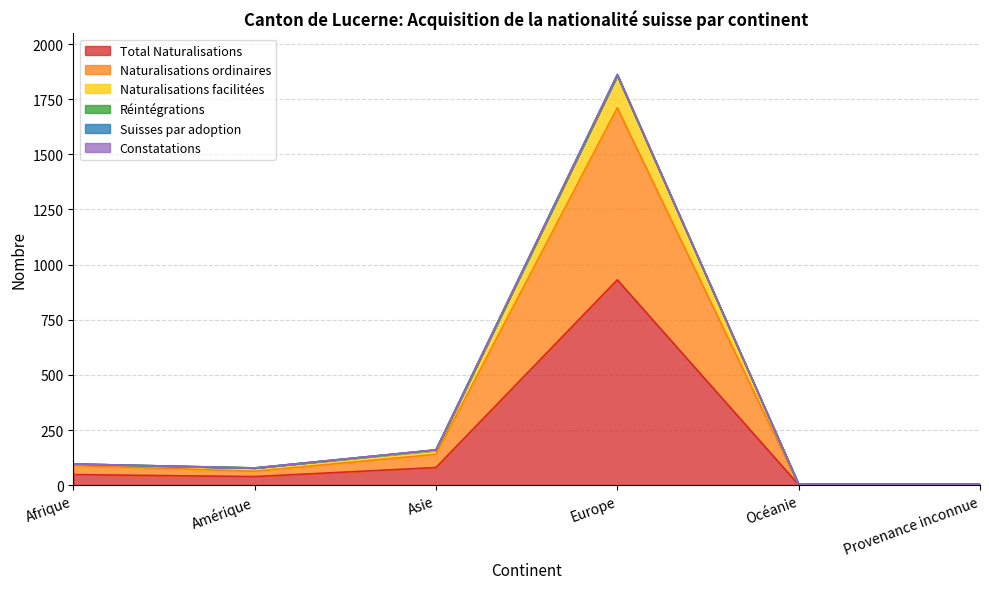

What is the maximum value for Total Naturalisations?

931